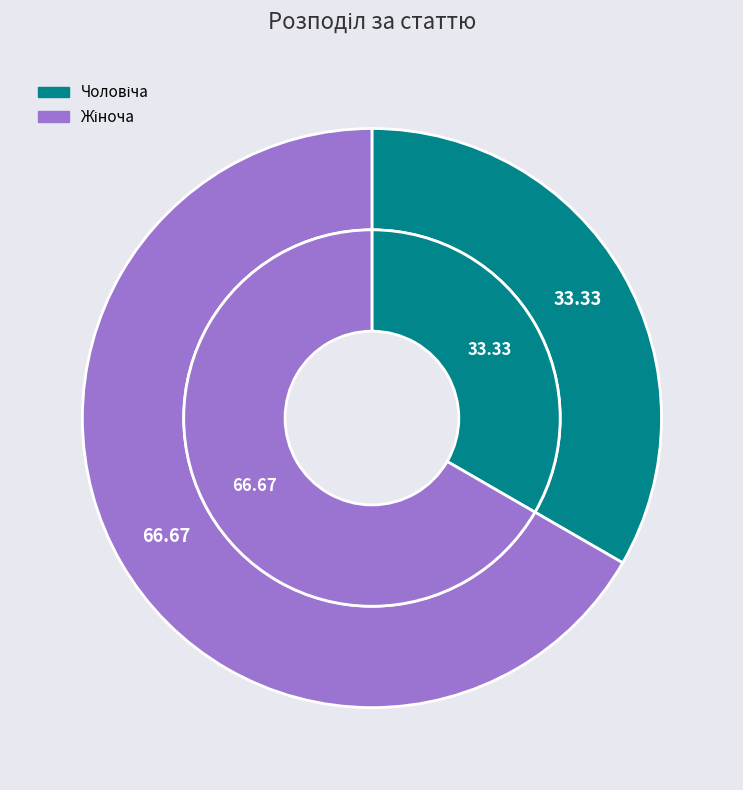

What portion of the pie excludes Жіноча?

33.3%